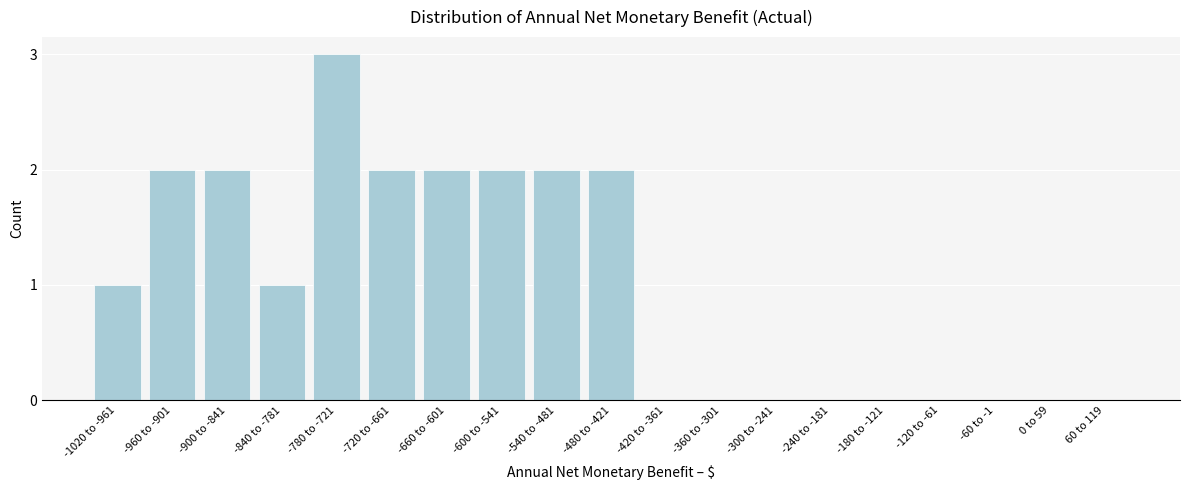

Reading left to right, what are all the values shown in this chart?

-1020 to -961=1	-960 to -901=2	-900 to -841=2	-840 to -781=1	-780 to -721=3	-720 to -661=2	-660 to -601=2	-600 to -541=2	-540 to -481=2	-480 to -421=2	-420 to -361=0	-360 to -301=0	-300 to -241=0	-240 to -181=0	-180 to -121=0	-120 to -61=0	-60 to -1=0	0 to 59=0	60 to 119=0